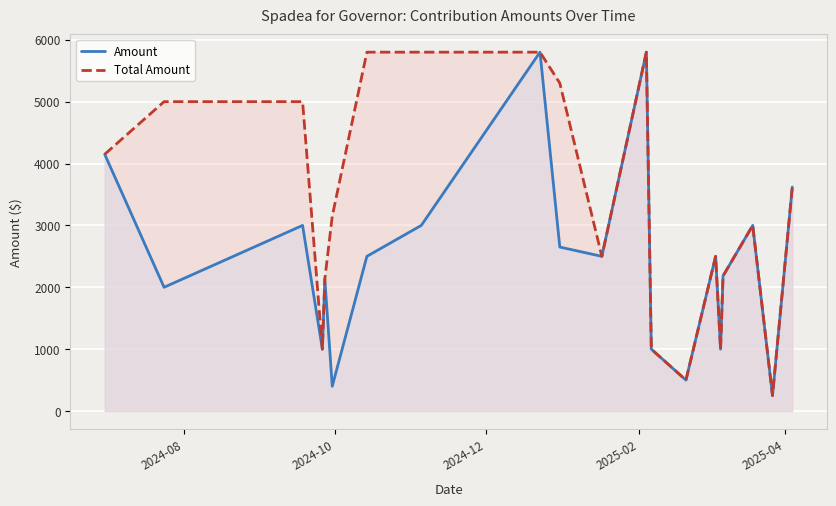

What is the greatest value displayed?

5800.0